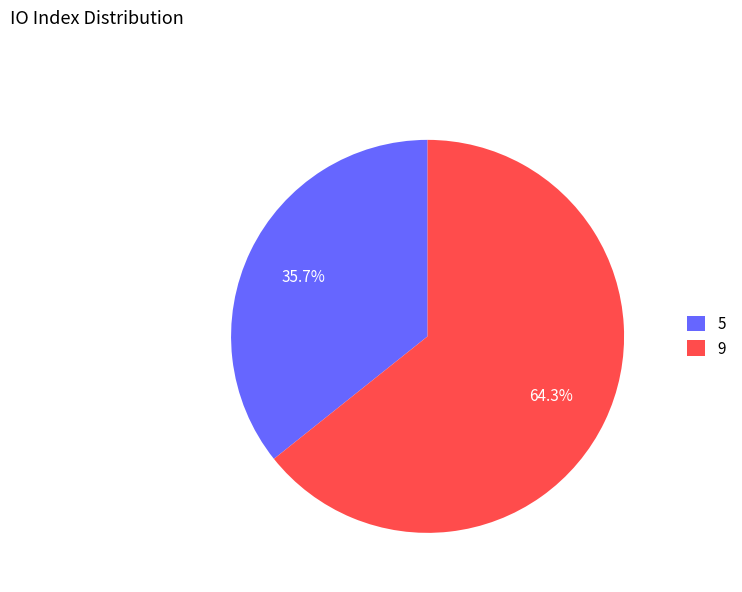

Does 9 account for over 50% of the chart?

Yes